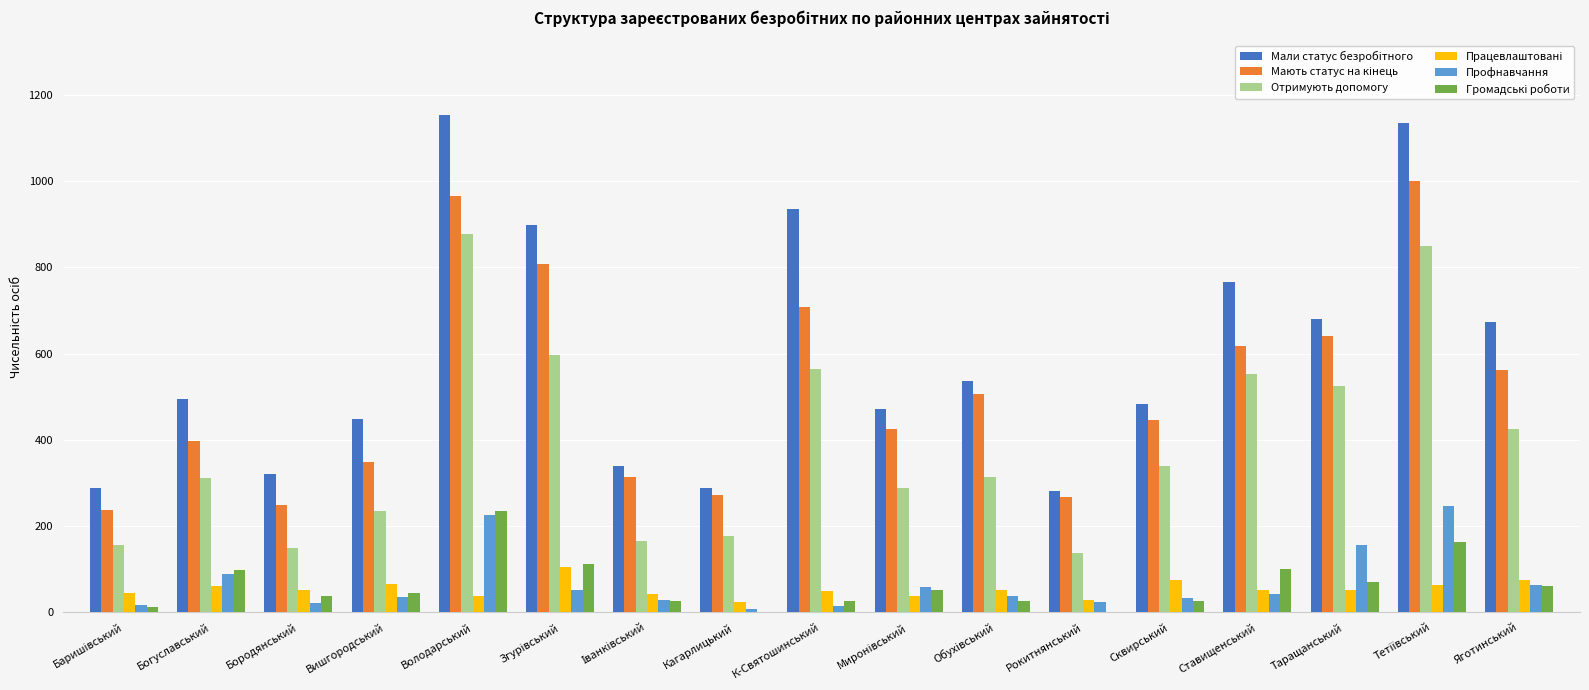

What is the sum of all Отримують допомогу values?

6665